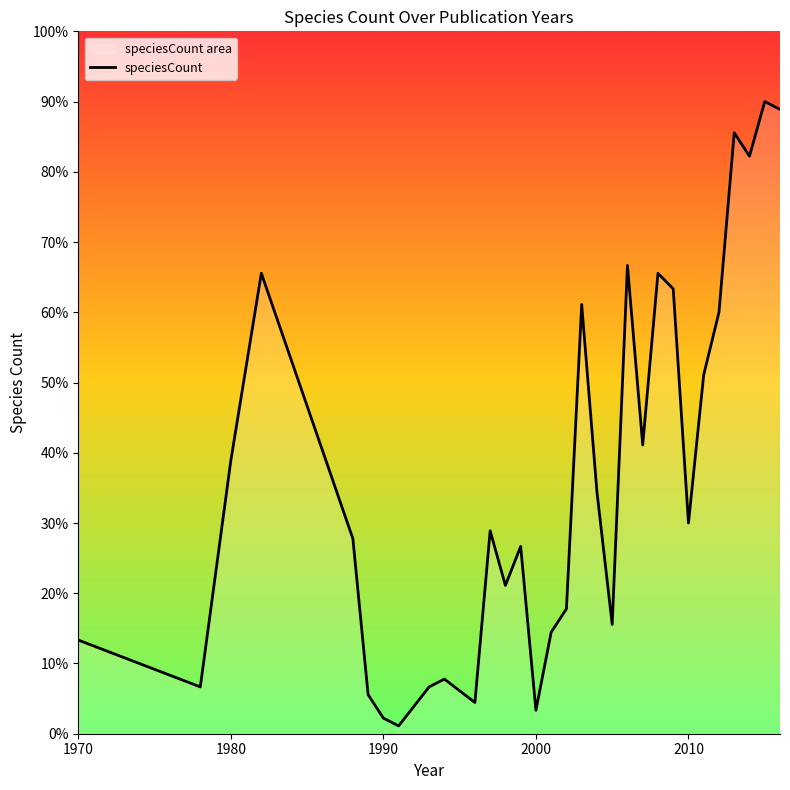

The value at 2010 is 30.0. True or false?

True